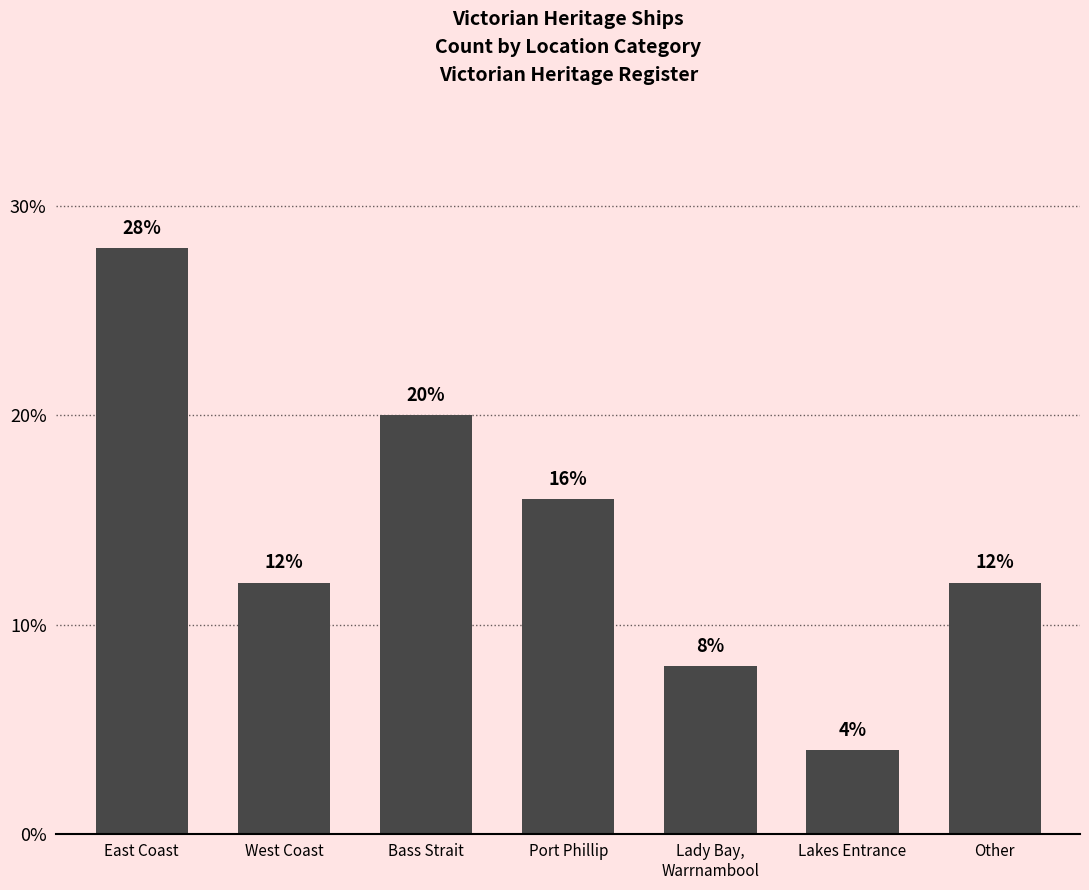

What is the value of the 4th bar from the left?

16.0